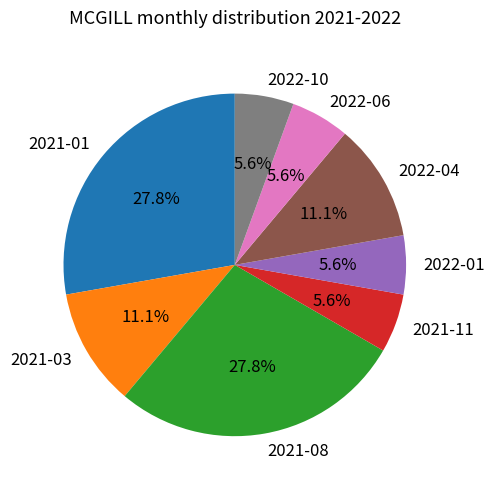

Does 2022-04 represent more than half of the total?

No